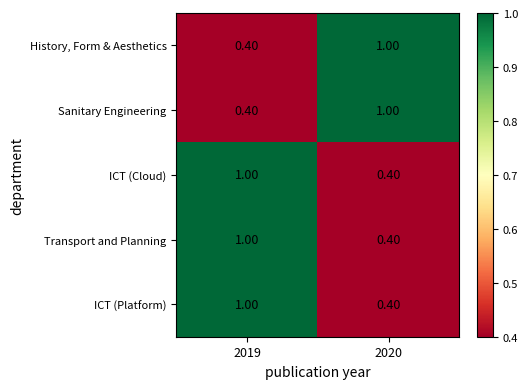

At which category is the sum across all series the highest?

2019